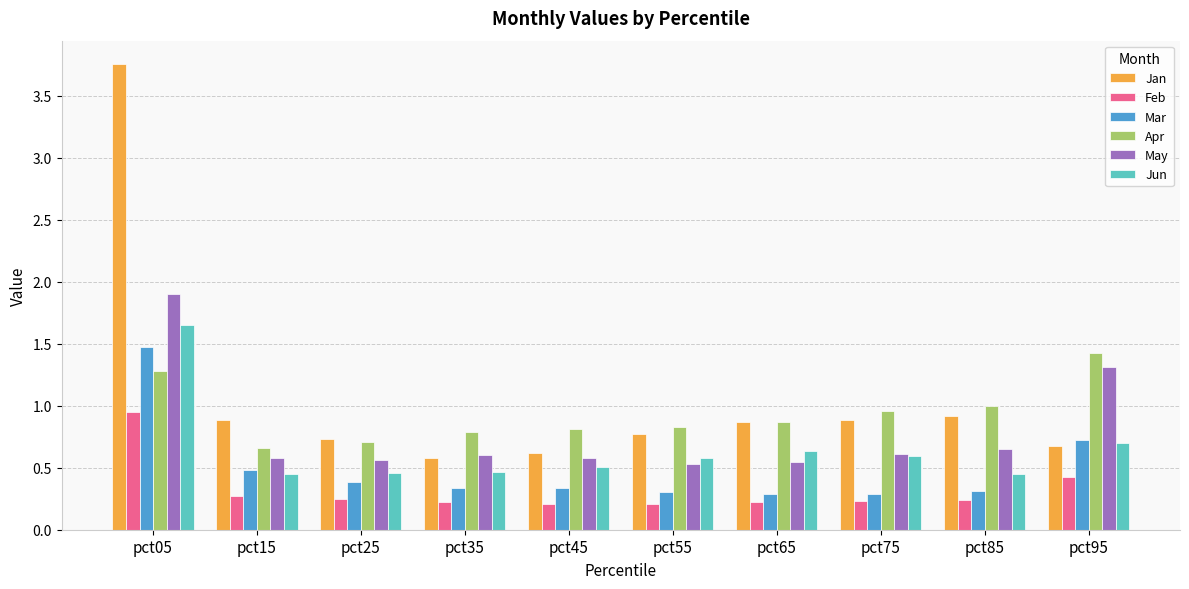

How many groups of bars are there?

10